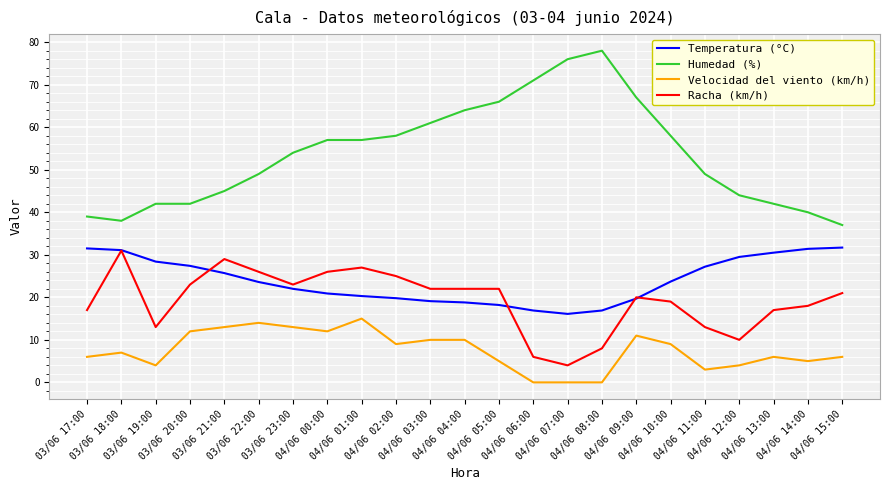

Which series has the largest range (max minus min)?

Humedad (%)